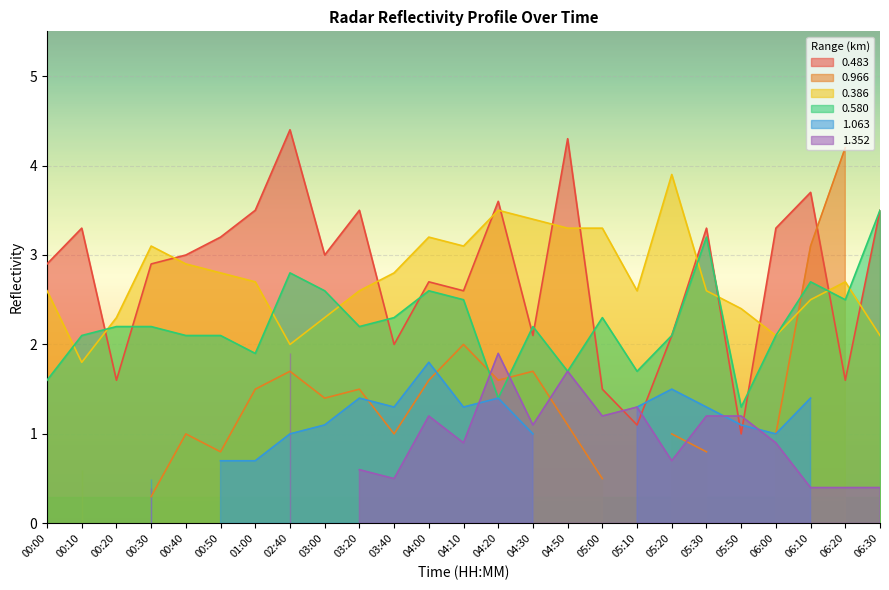

What is the sum of all 0.483 values?

69.7